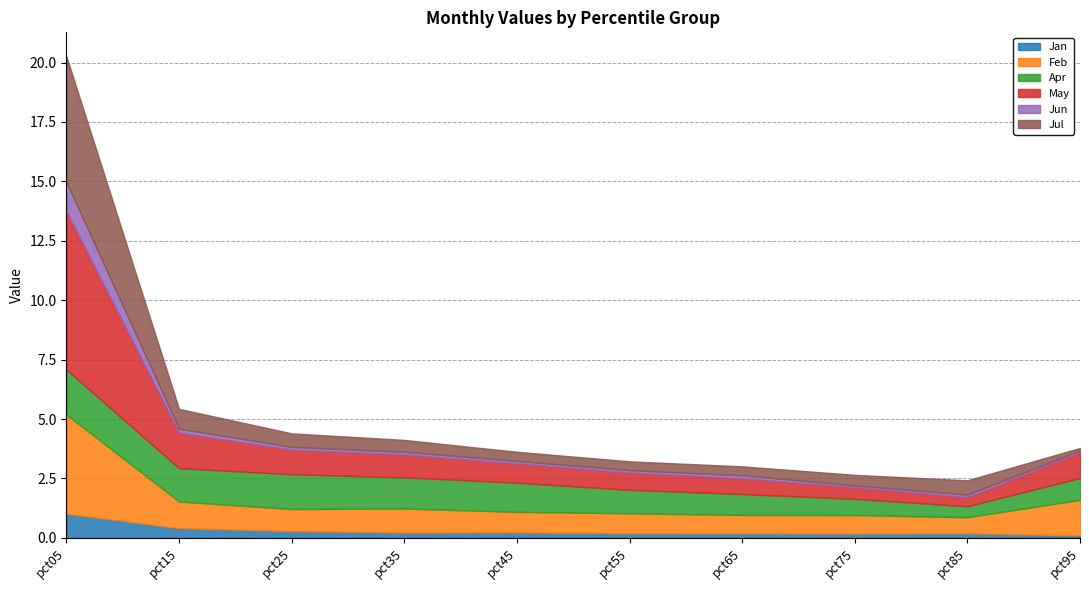

What is the difference between the highest and lowest values at pct25?

1.3